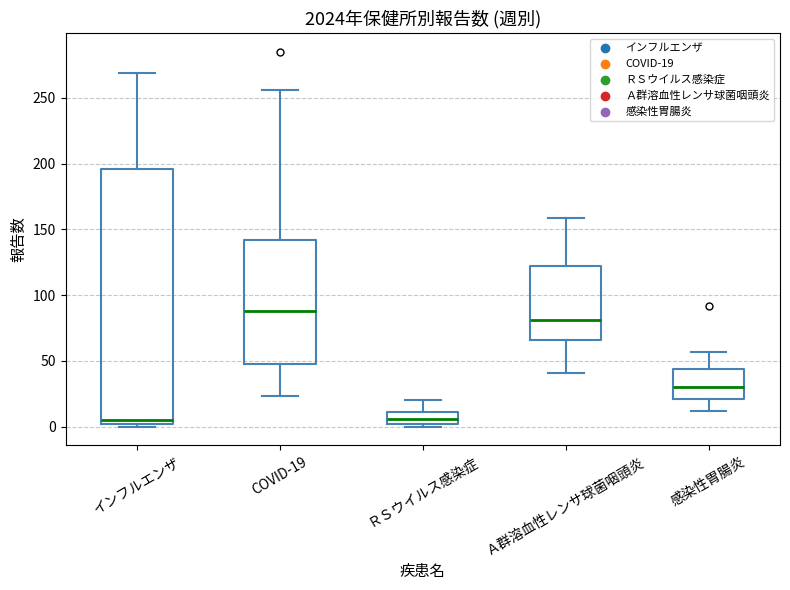

Which box is the tallest, from its lower edge to its upper edge?

インフルエンザ